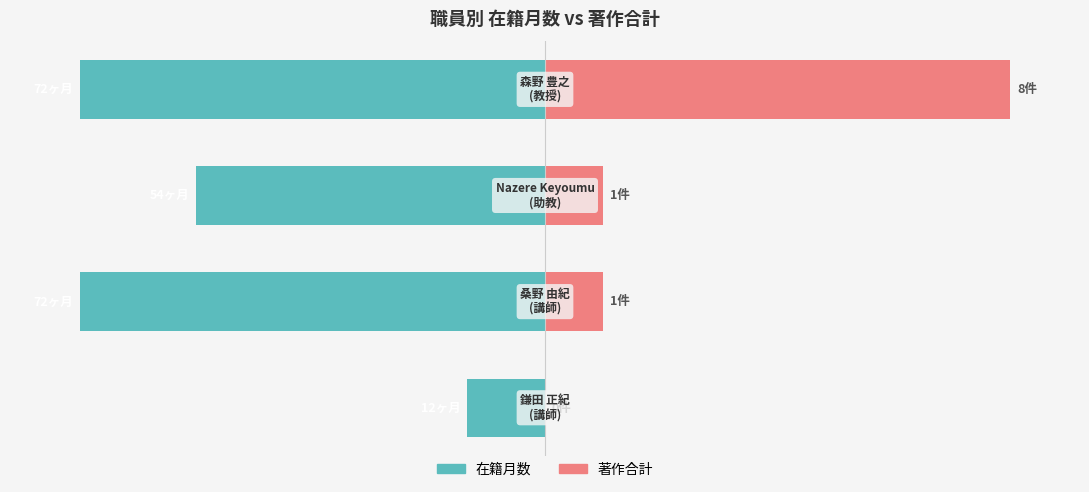

Are the bars grouped side by side (vs. stacked)?

Yes